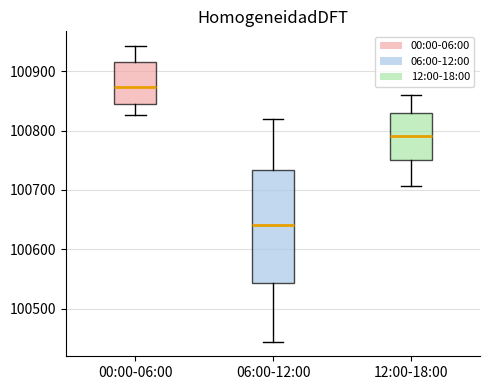

Where does the median line of the box for 12:00-18:00 sit on the y-axis? The values are not printed on the chart, so give them approximately, as read against the axis.

100790